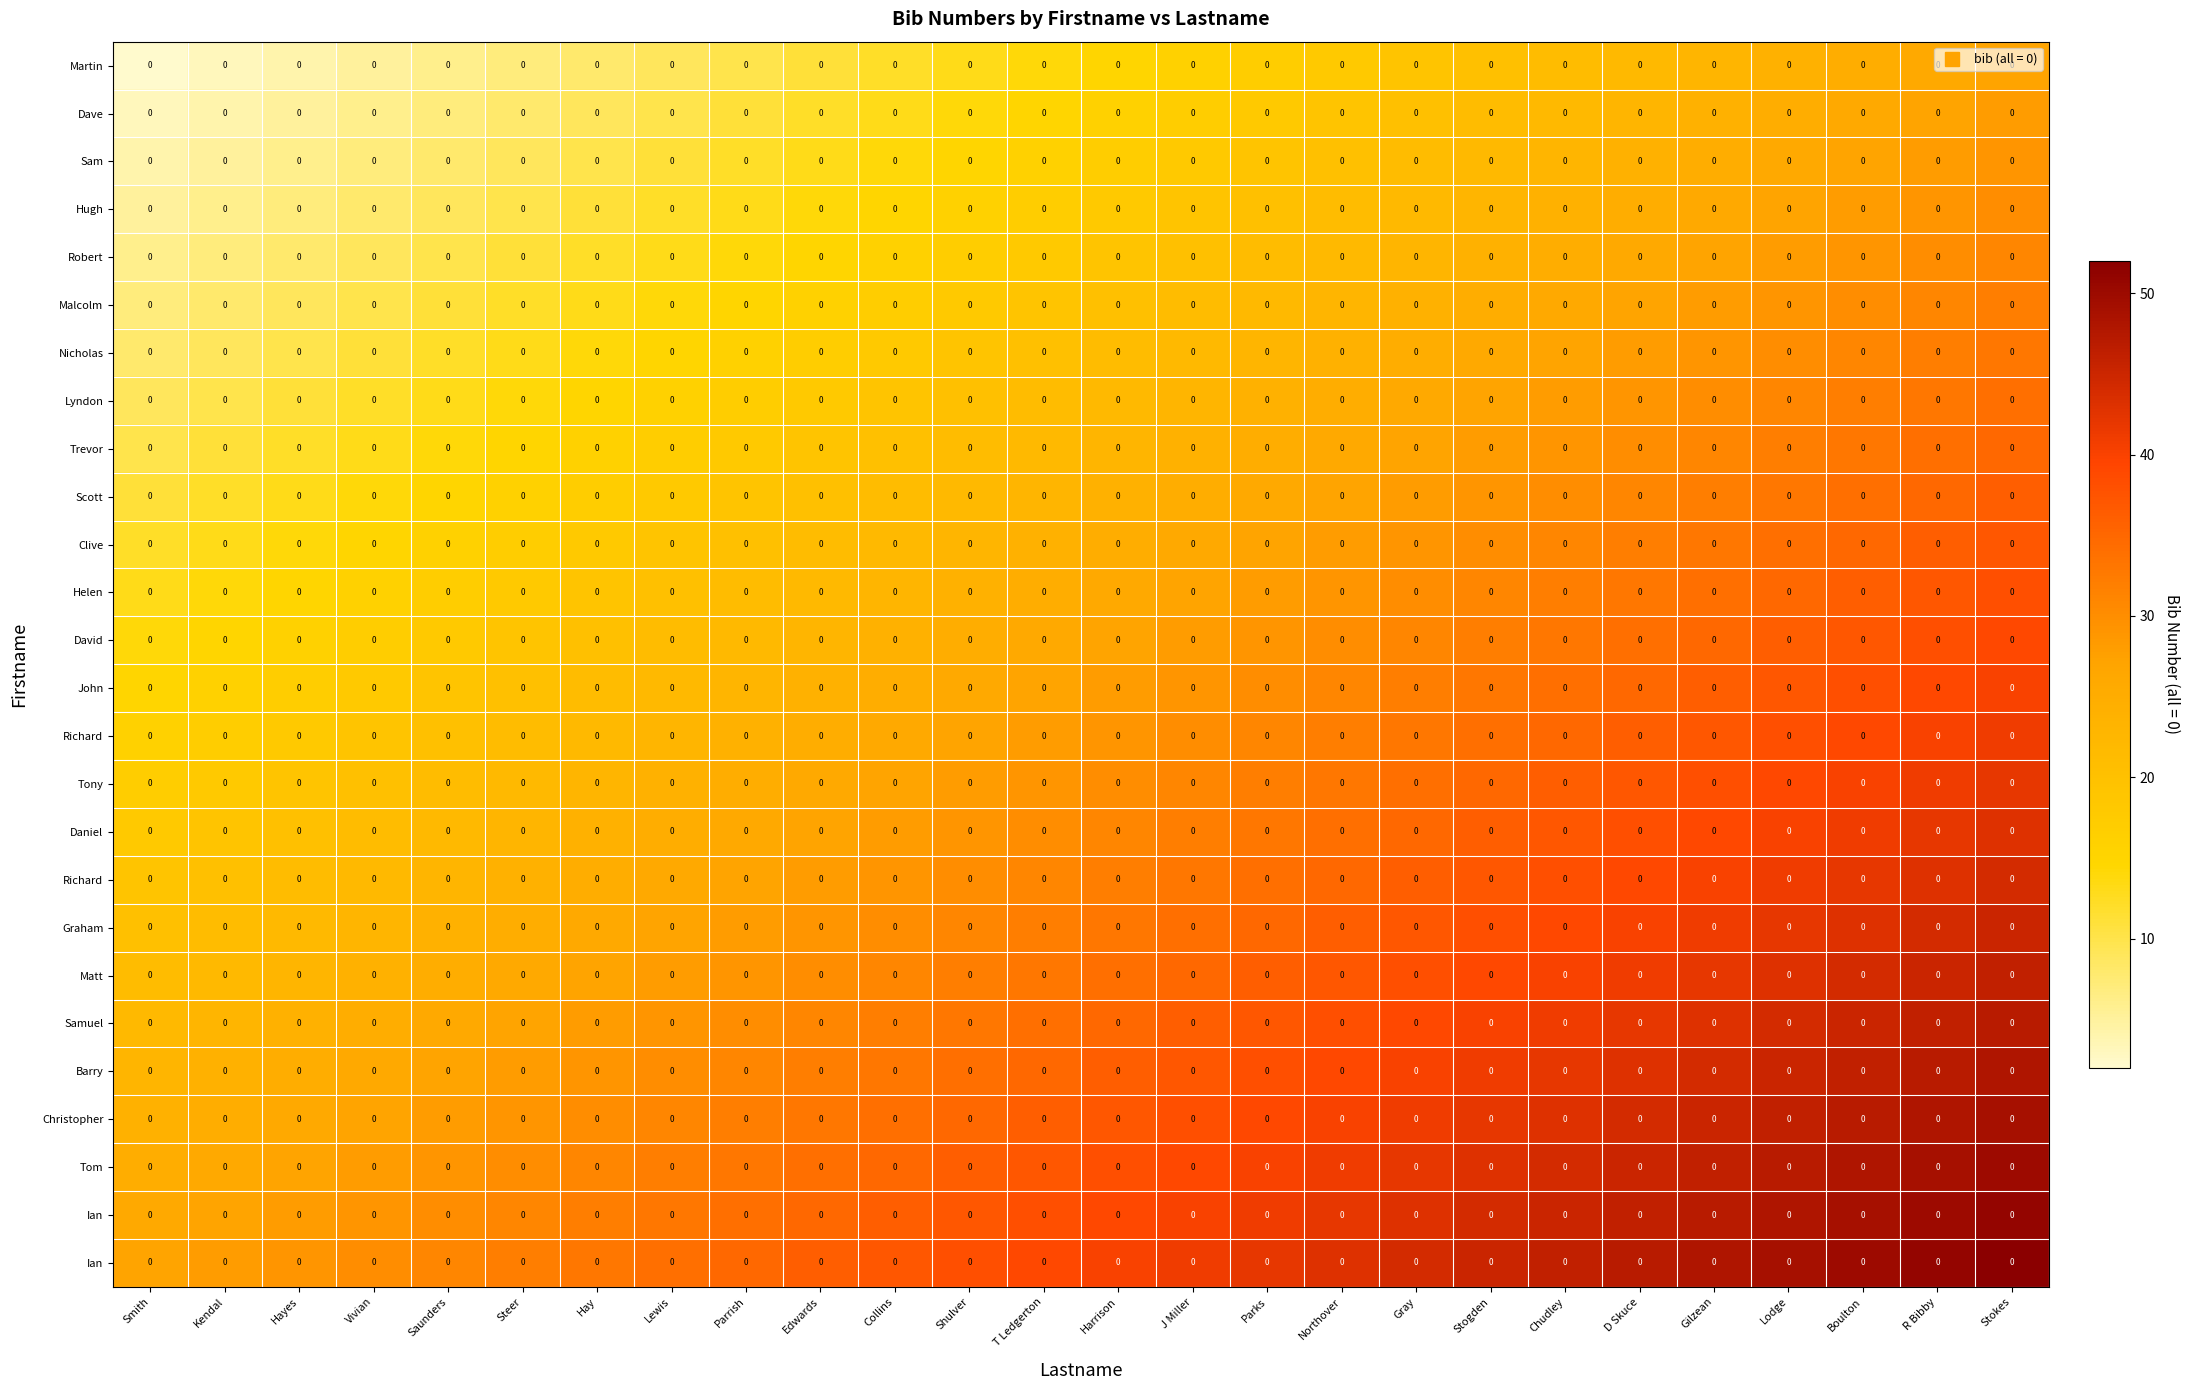

What is the smallest value displayed?

2